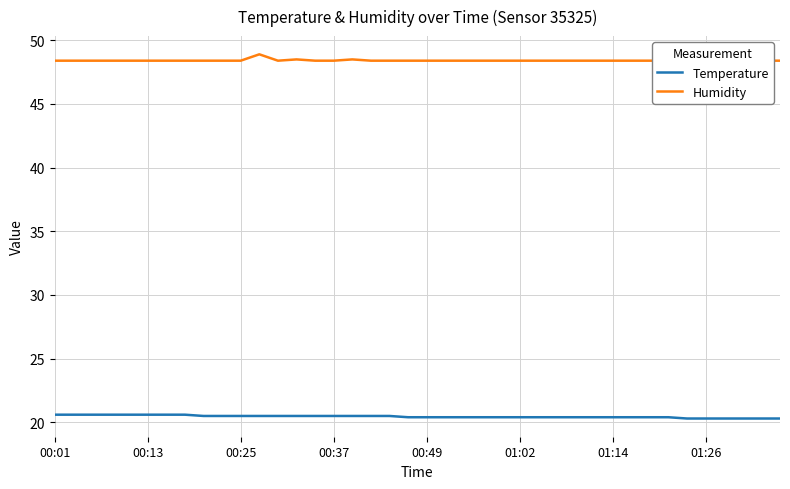

Read the Temperature value at 01:14.

20.4